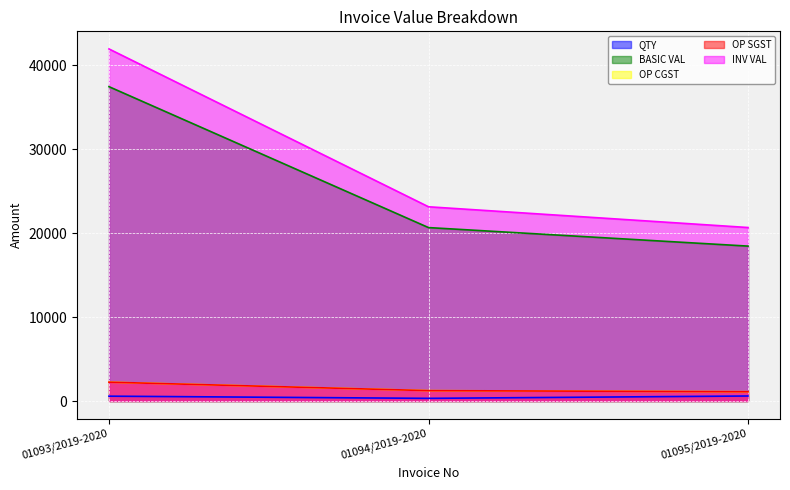

What are all the series names shown in the legend?

QTY, BASIC VAL, OP CGST, OP SGST, INV VAL